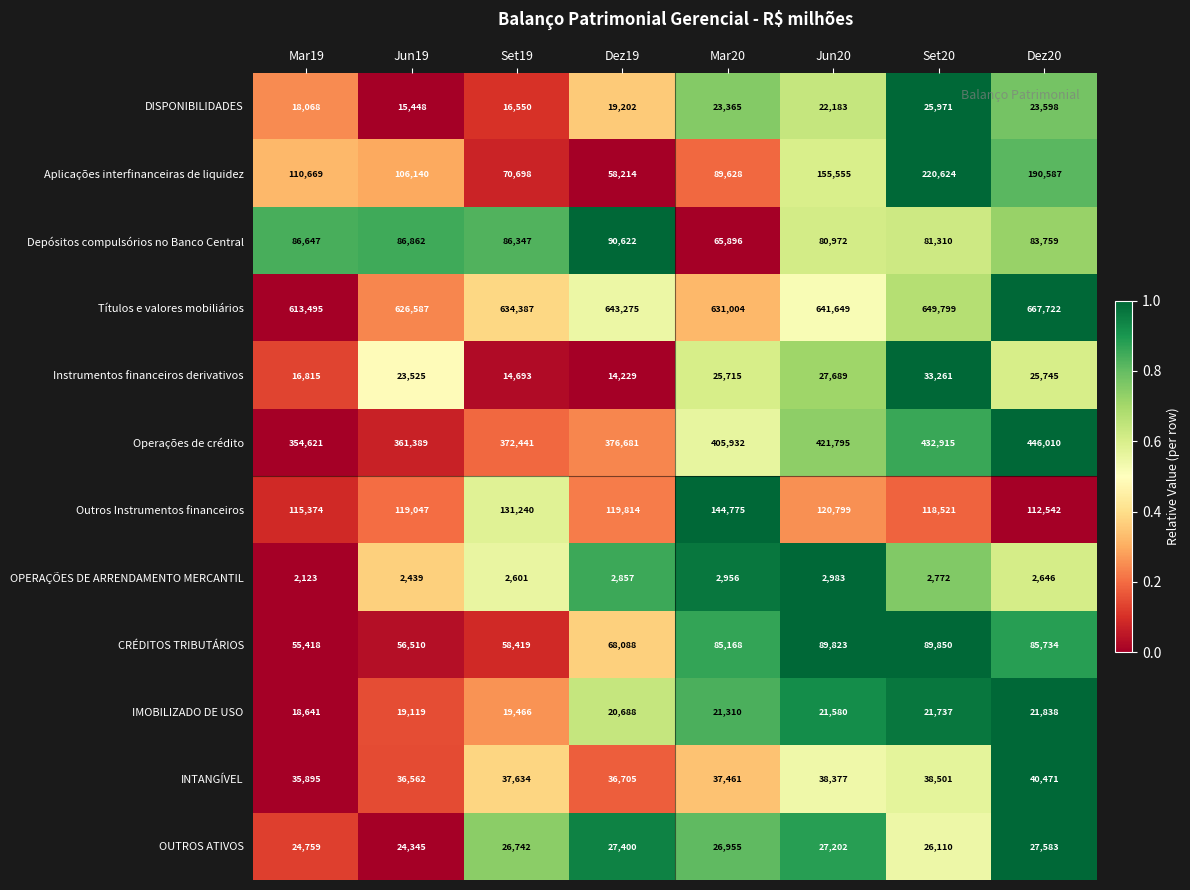

Which series has the widest spread of values?

Aplicações interfinanceiras de liquidez